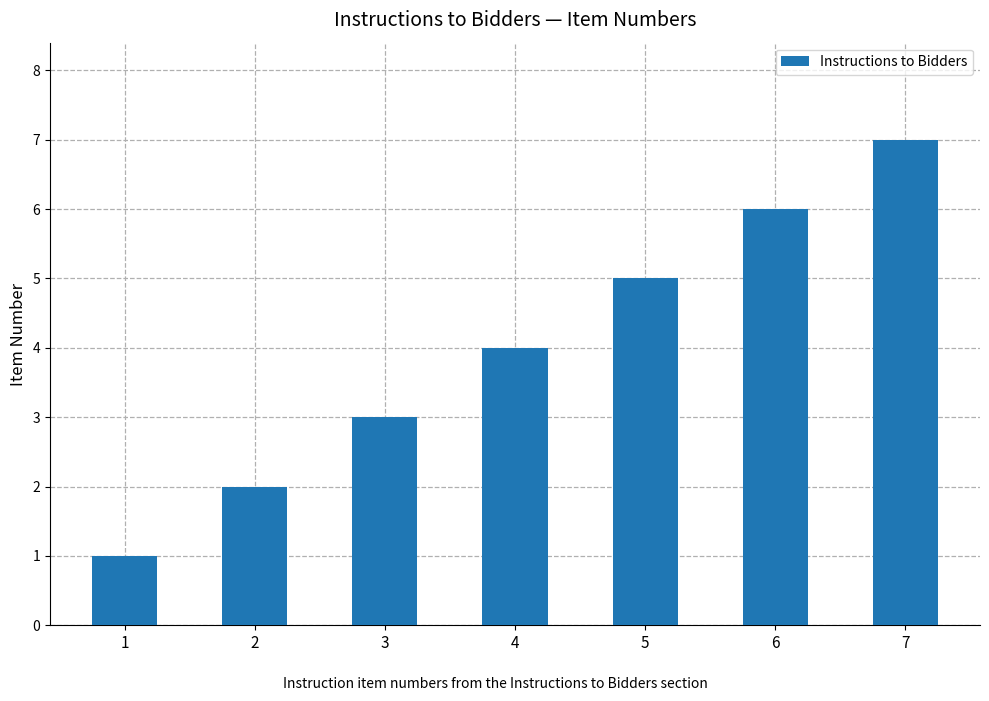

Count the values in the range 2 to 6.

5